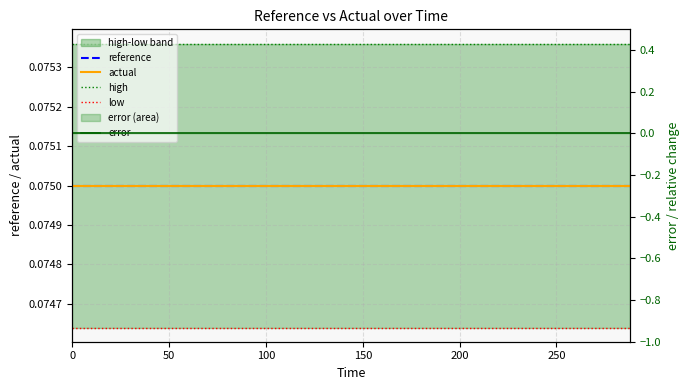

How many lines are shown in the chart?

5